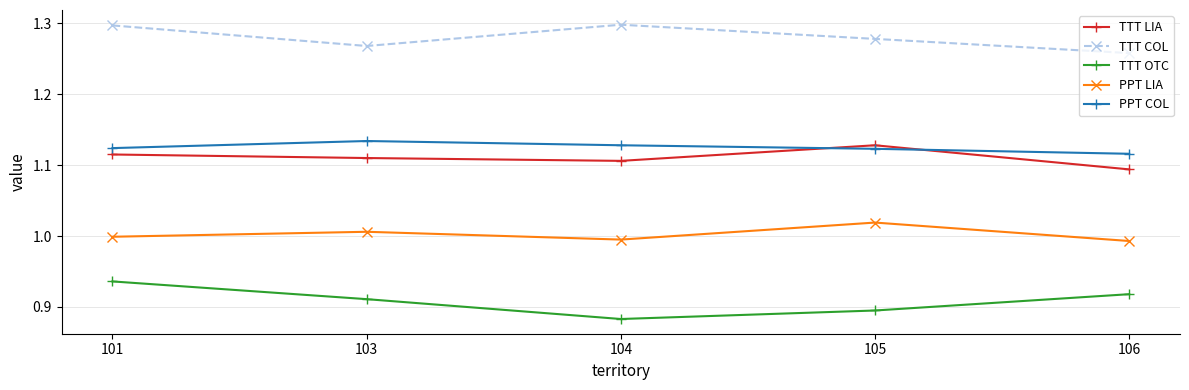

At which label does PPT COL reach its minimum?

106